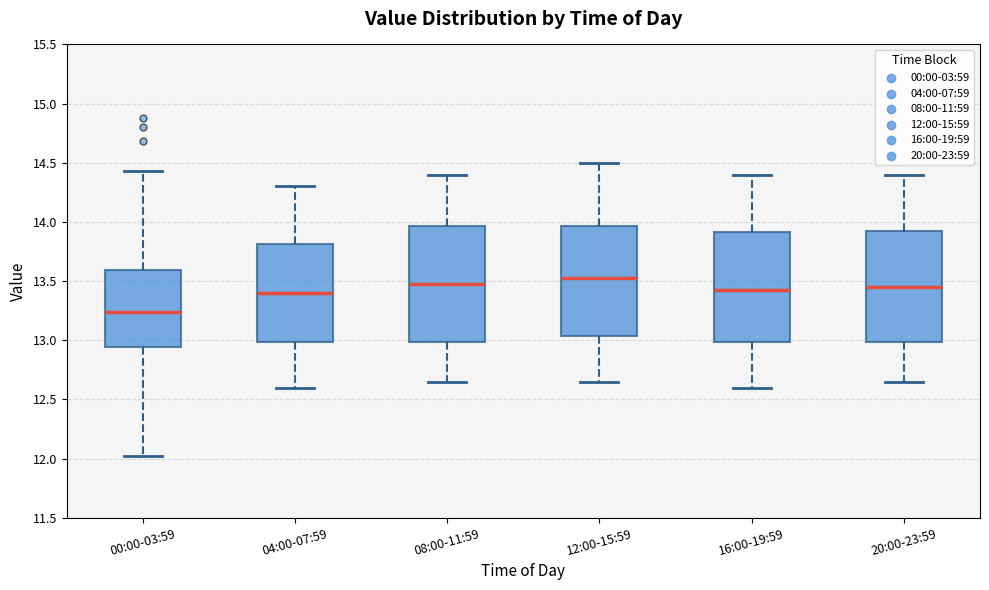

Reading left to right, transcribe this box plot: for each box, give where its median line is, the range the box spans, and where its two whiskers end, as read against the y-axis. The values are not printed on the chart, so give them approximately, as read against the axis.

00:00-03:59: median 13.25, box 12.95 to 13.60, whiskers 12.00 to 14.45
04:00-07:59: median 13.40, box 13.00 to 13.80, whiskers 12.60 to 14.30
08:00-11:59: median 13.50, box 13.00 to 13.95, whiskers 12.65 to 14.40
12:00-15:59: median 13.55, box 13.05 to 13.95, whiskers 12.65 to 14.50
16:00-19:59: median 13.45, box 13.00 to 13.90, whiskers 12.60 to 14.40
20:00-23:59: median 13.45, box 13.00 to 13.95, whiskers 12.65 to 14.40